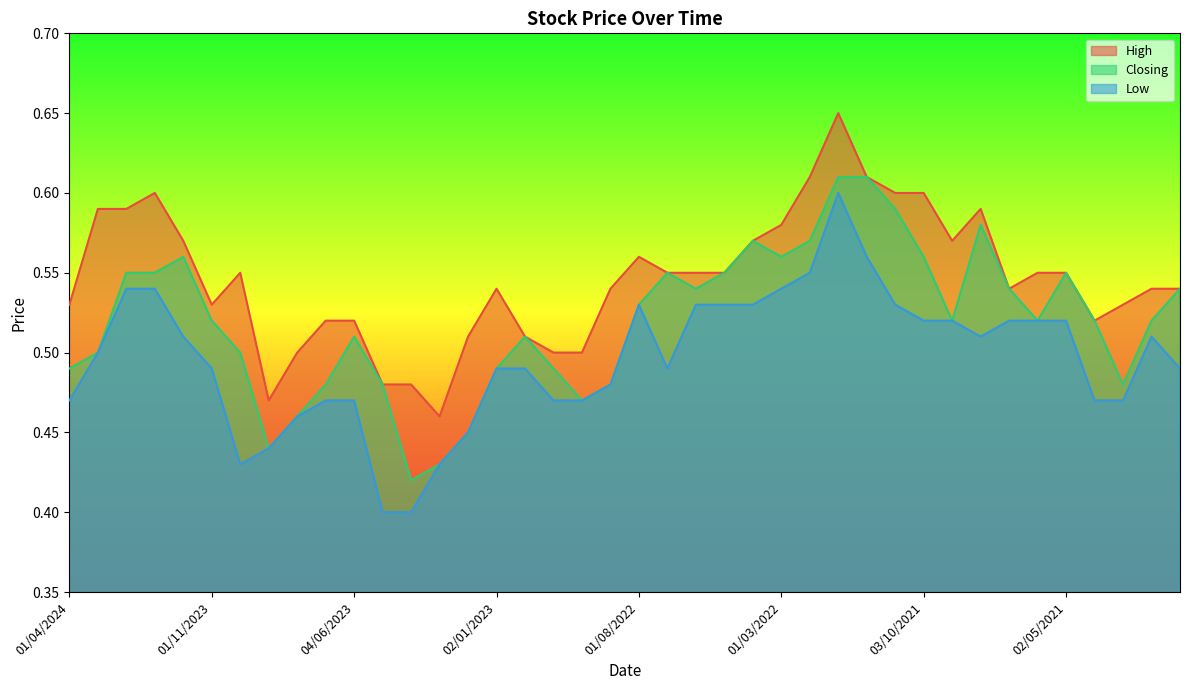

Reading right to left, what are all the values shown in this chart?

High: 0.5	0.5	0.5	0.5	0.6	0.6	0.5	0.6	0.6	0.6	0.6	0.6	0.7	0.6	0.6	0.6	0.6	0.6	0.6	0.6	0.5	0.5	0.5	0.5	0.5	0.5	0.5	0.5	0.5	0.5	0.5	0.5	0.5	0.6	0.5	0.6	0.6	0.6	0.6	0.5
Closing: 0.5	0.5	0.5	0.5	0.6	0.5	0.5	0.6	0.5	0.6	0.6	0.6	0.6	0.6	0.6	0.6	0.6	0.5	0.6	0.5	0.5	0.5	0.5	0.5	0.5	0.5	0.4	0.4	0.5	0.5	0.5	0.5	0.4	0.5	0.5	0.6	0.6	0.6	0.5	0.5
Low: 0.5	0.5	0.5	0.5	0.5	0.5	0.5	0.5	0.5	0.5	0.5	0.6	0.6	0.6	0.5	0.5	0.5	0.5	0.5	0.5	0.5	0.5	0.5	0.5	0.5	0.5	0.4	0.4	0.4	0.5	0.5	0.5	0.4	0.4	0.5	0.5	0.5	0.5	0.5	0.5